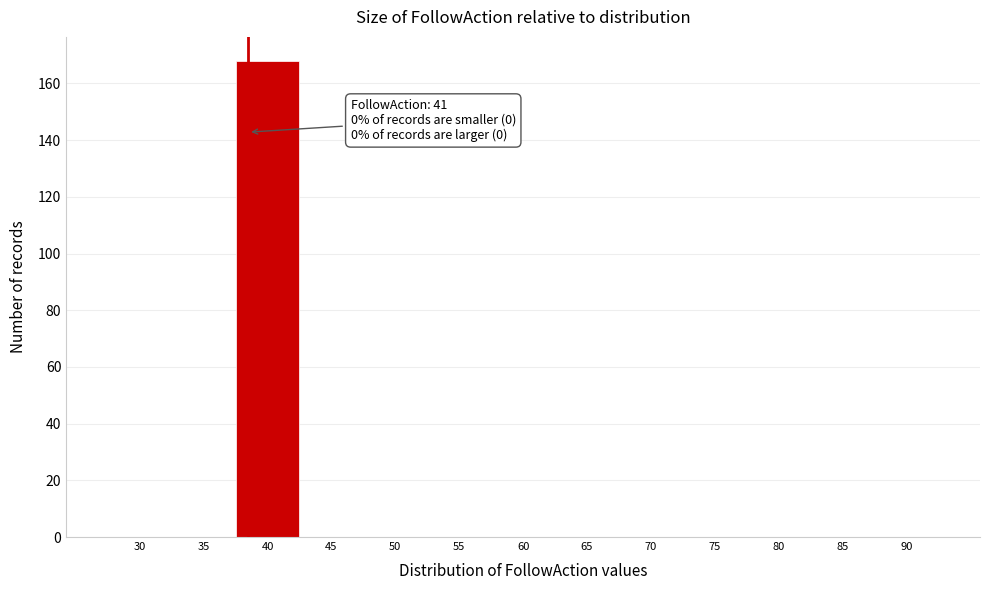

Reading left to right, list all the values displayed in this chart.

30=0	35=0	40=168	45=0	50=0	55=0	60=0	65=0	70=0	75=0	80=0	85=0	90=0